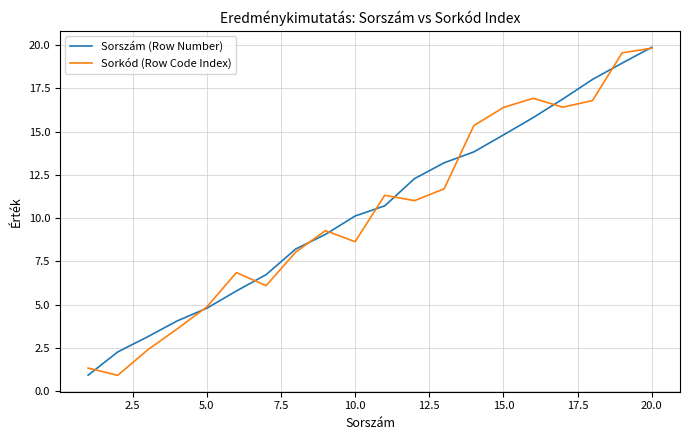

What is the lowest value of the Sorszám (Row Number) series?

0.9